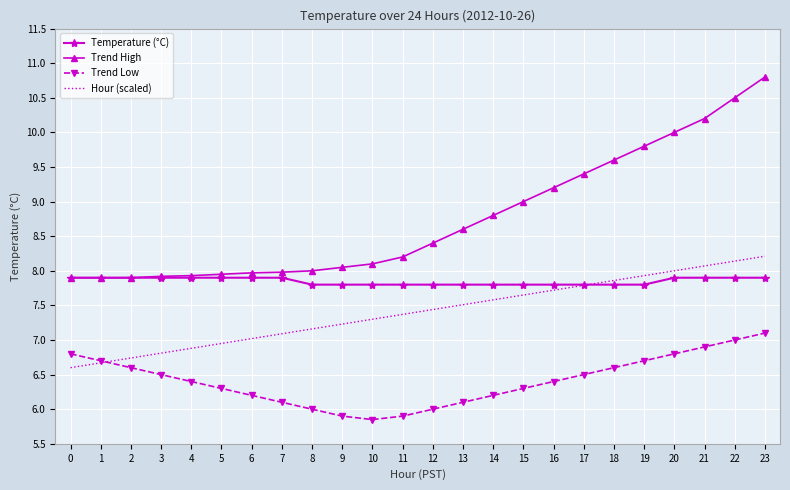

What is the difference between the Trend Low values at 1 and 18?

0.1